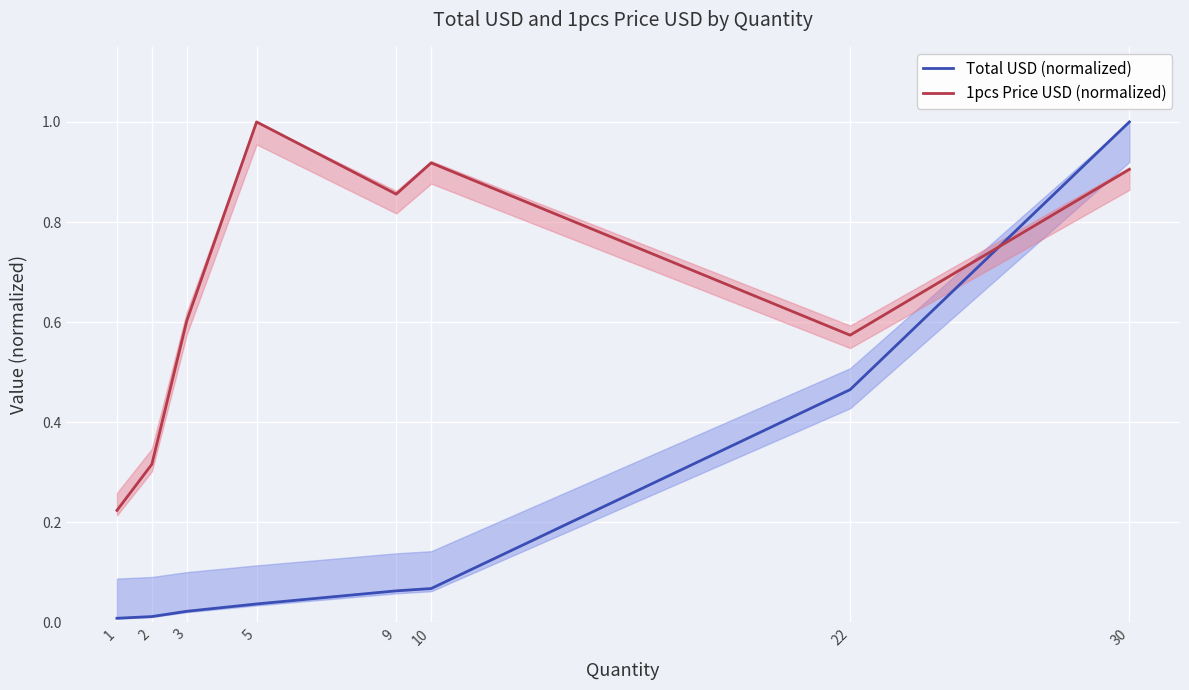

True or false: 1pcs Price USD (normalized) has a value of 0.8 at 22.

False